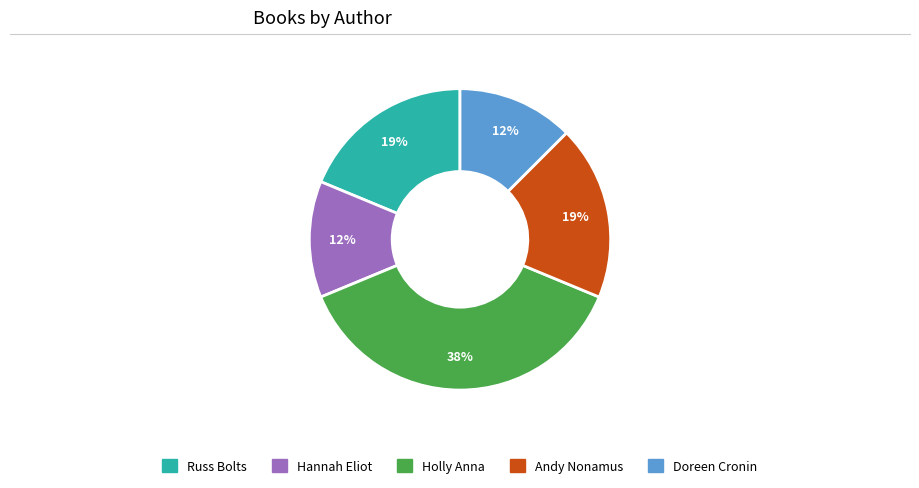

The Andy Nonamus slice represents 19% of the pie. True or false?

True